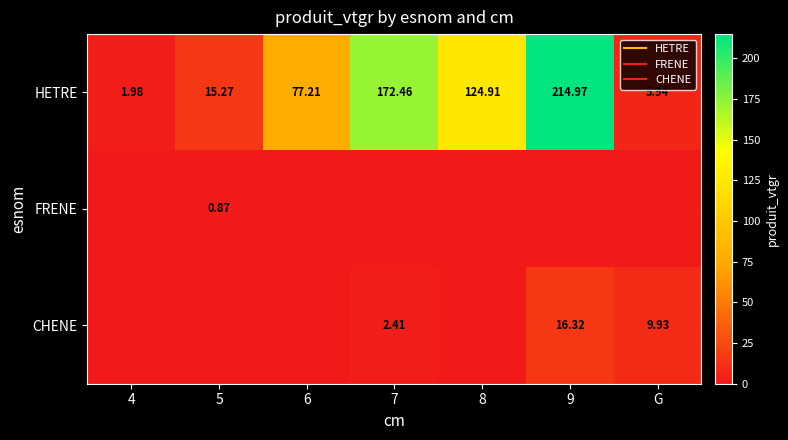

Which series has the widest spread of values?

HETRE